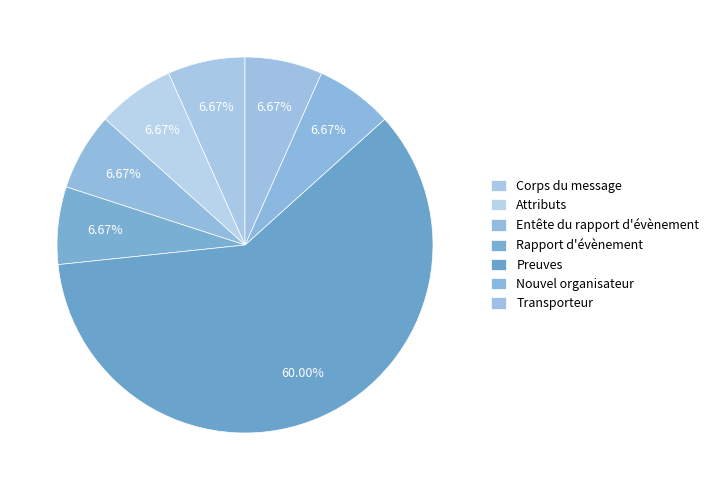

What percentage is the Rapport d'évènement slice, to the nearest percent?

7%